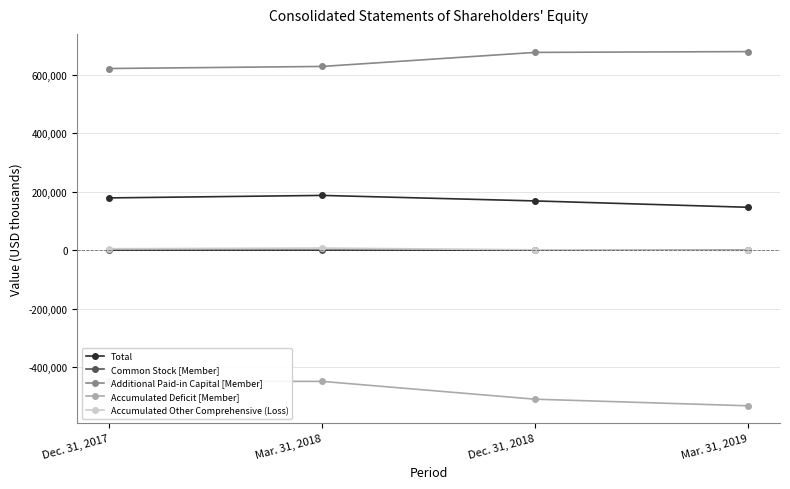

List the series in order of their peak value, highest first.

Additional Paid-in Capital [Member], Total, Accumulated Other Comprehensive (Loss), Common Stock [Member], Accumulated Deficit [Member]